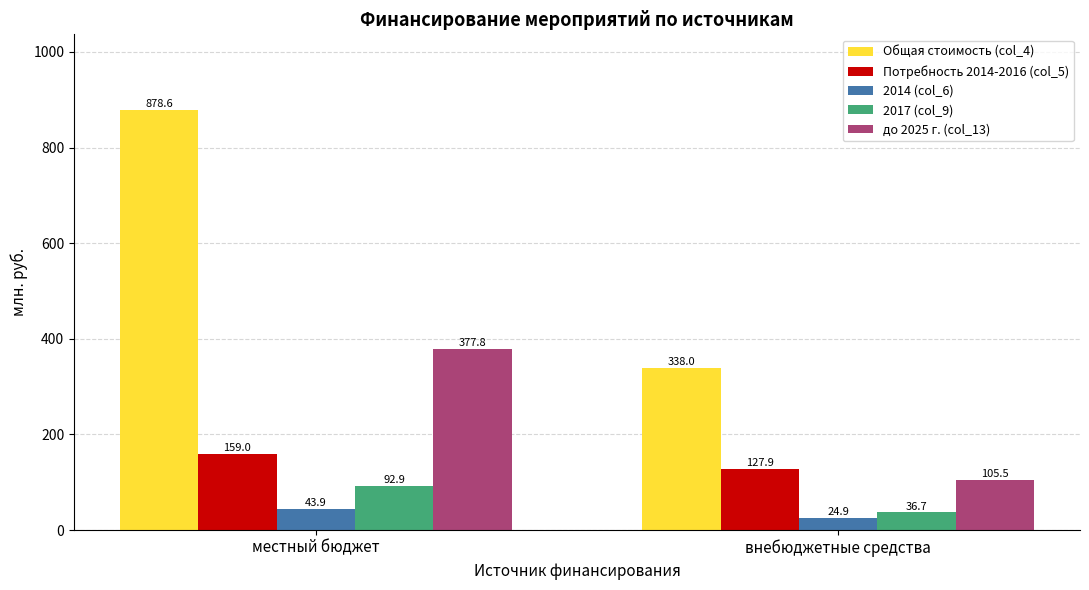

Count the number of categories in the chart.

2